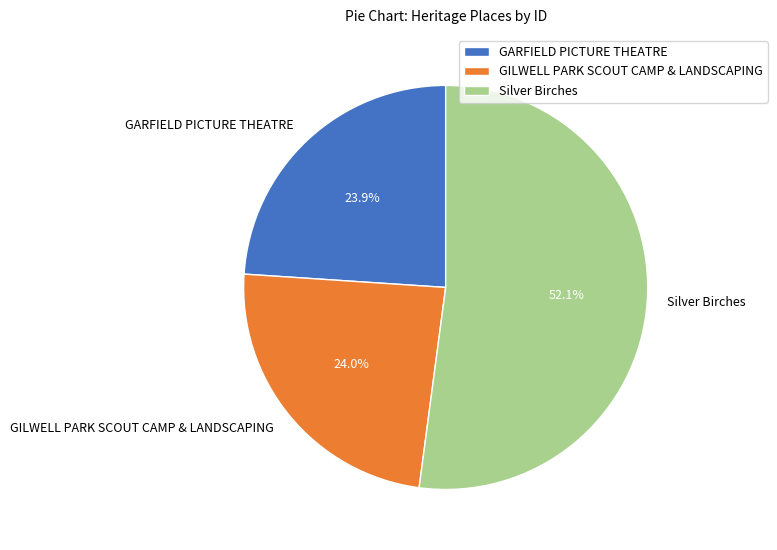

Combined, do Silver Birches and GARFIELD PICTURE THEATRE account for over 50%?

Yes